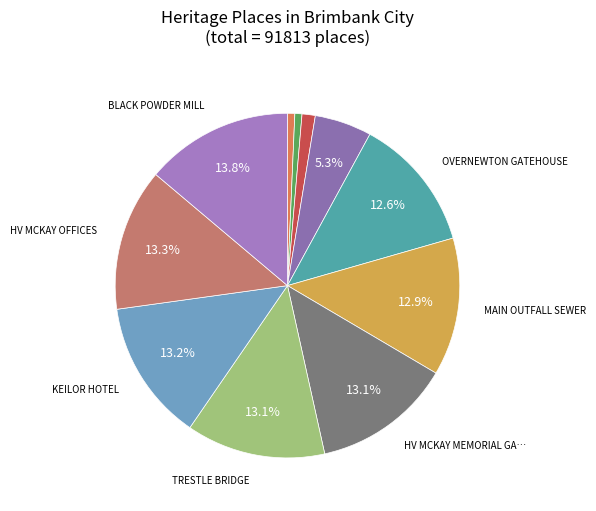

Which slice is the smallest?

JOHN DARLING AND SON FLOUR MILL